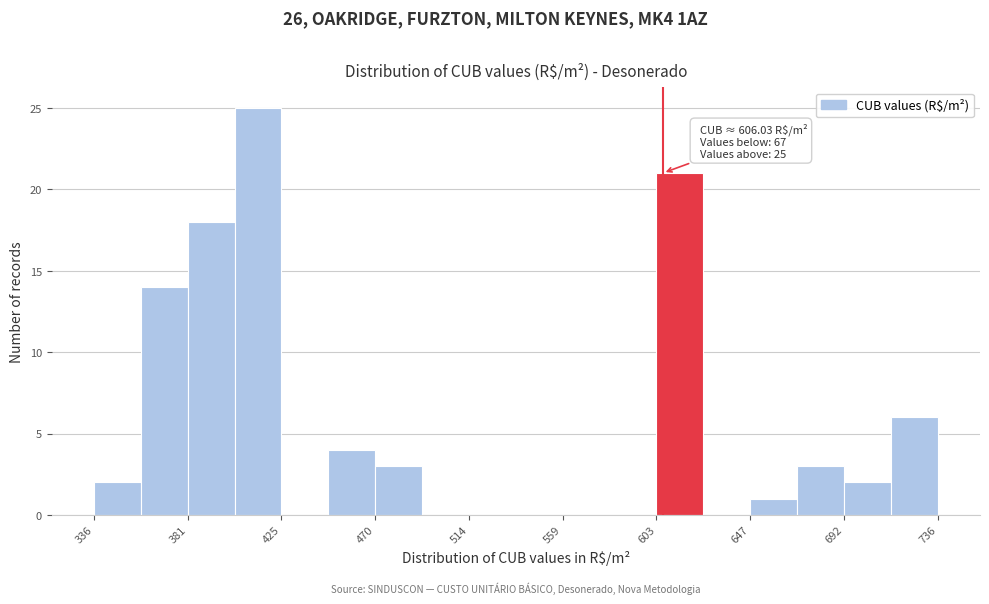

Over which range of the x-axis is the bar tallest?

405 to 425